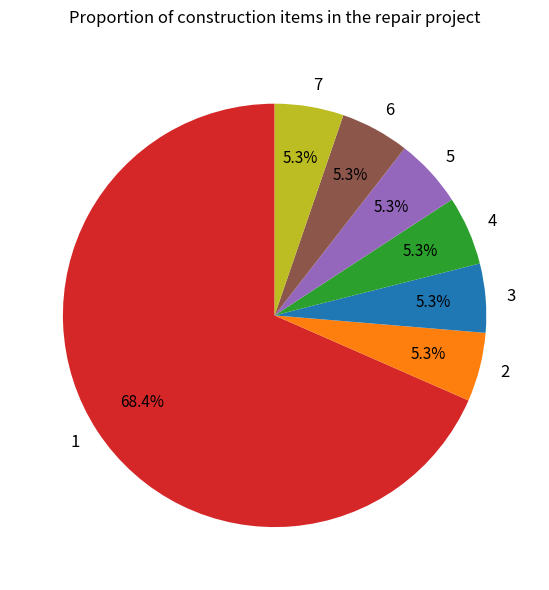

How many slices are in this pie chart?

7